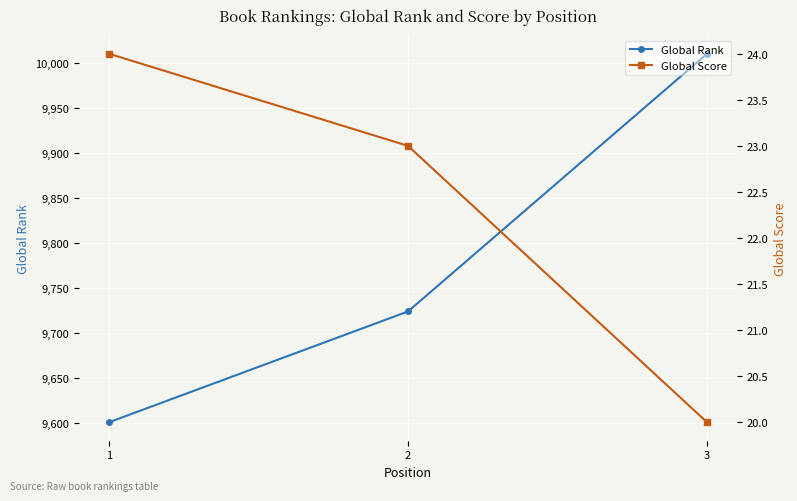

How many categories are shown in the chart?

3